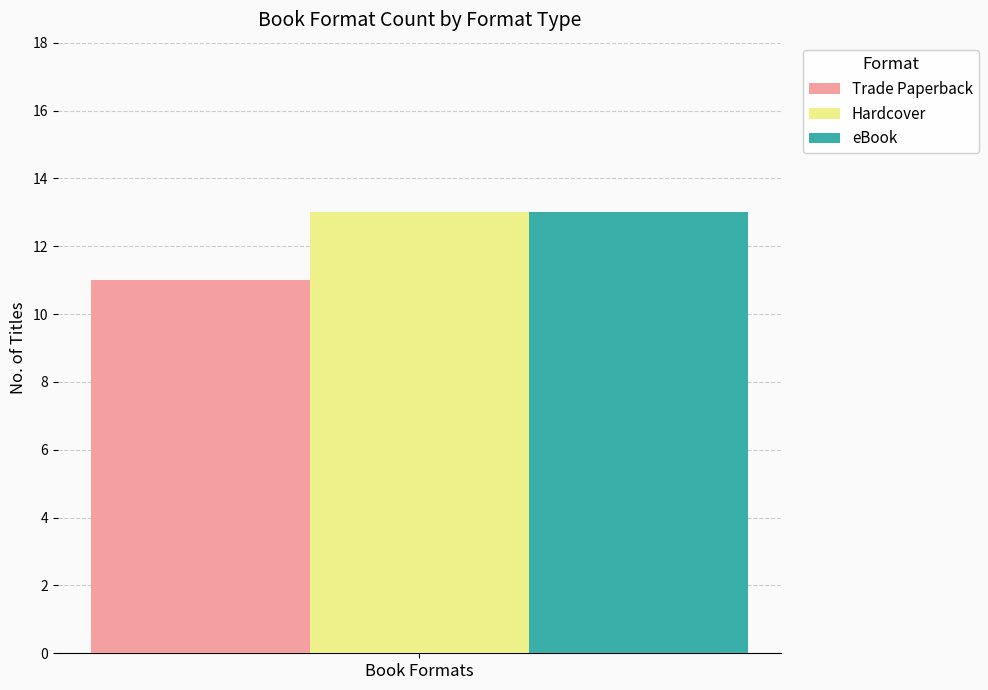

What is the greatest value displayed?

13